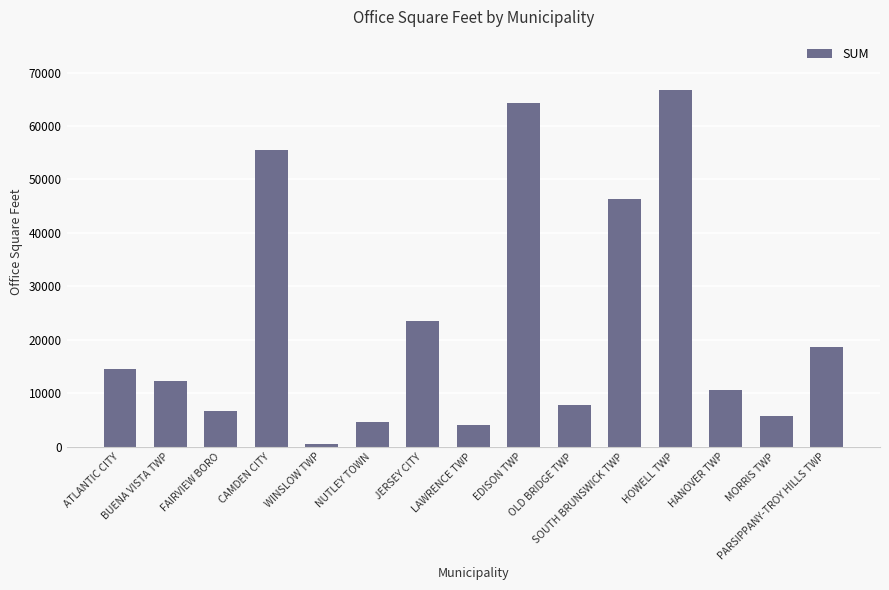

How many data points are less than 12310?

7